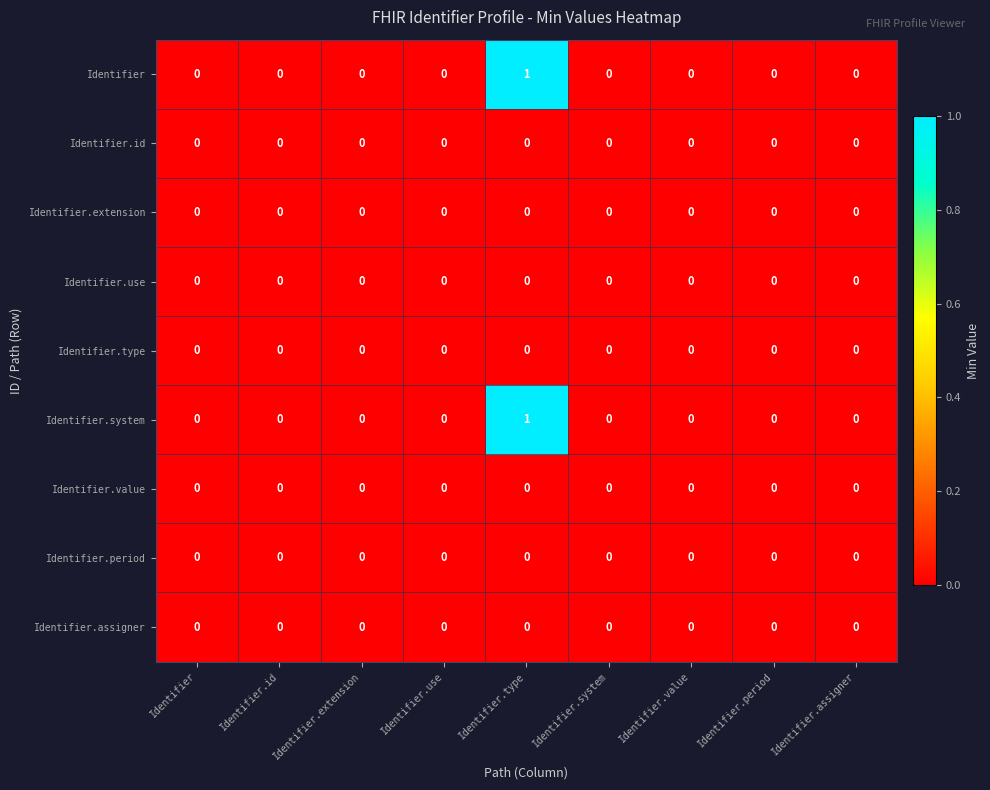

Which category has the highest value across all series?

Identifier.type